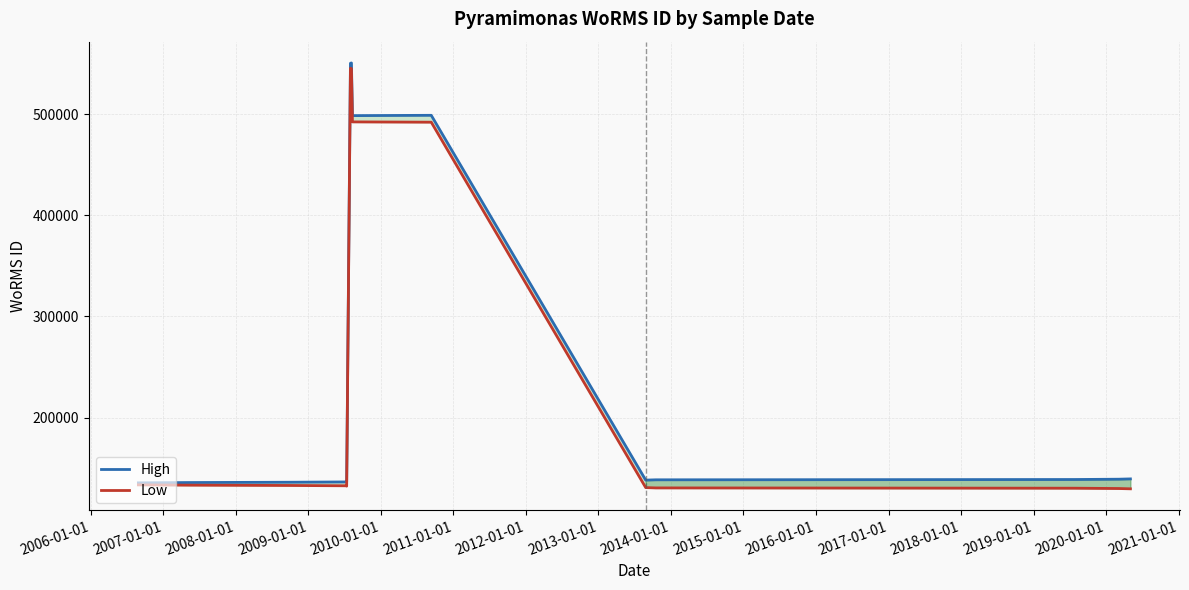

What is the maximum value for High?

550492